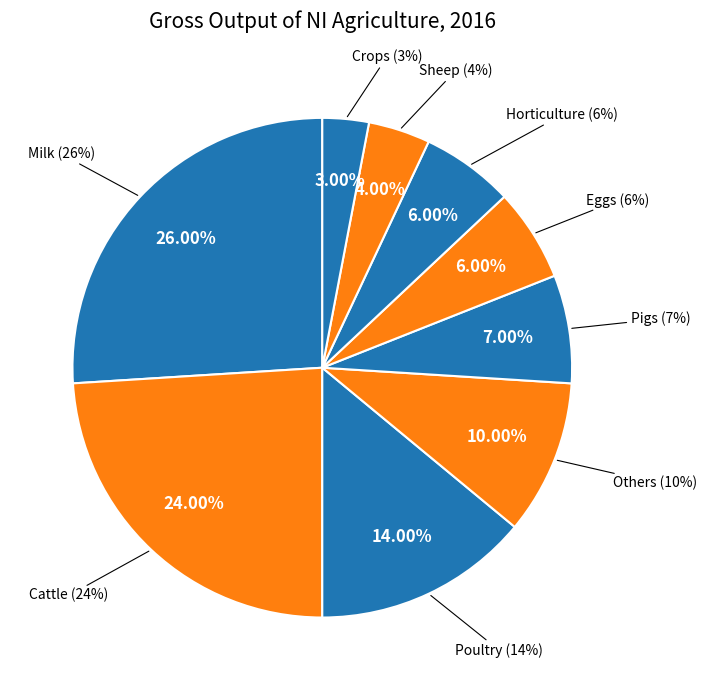

What percentage is the Crops slice, to the nearest percent?

3%